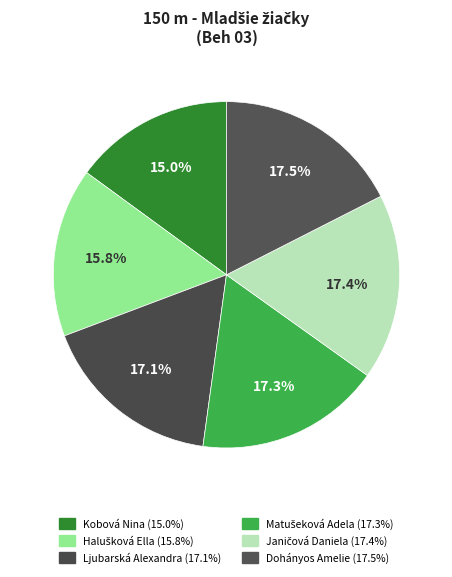

How many slices are in this pie chart?

6